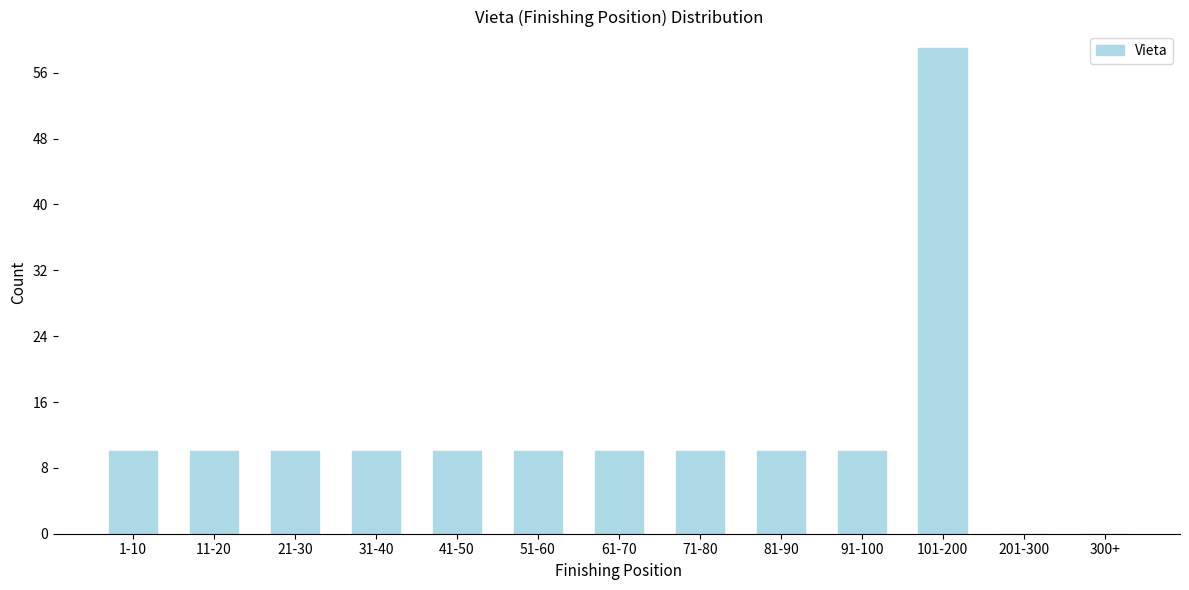

Reading right to left, what are all the values shown in this chart?

300+=0	201-300=0	101-200=59	91-100=10	81-90=10	71-80=10	61-70=10	51-60=10	41-50=10	31-40=10	21-30=10	11-20=10	1-10=10